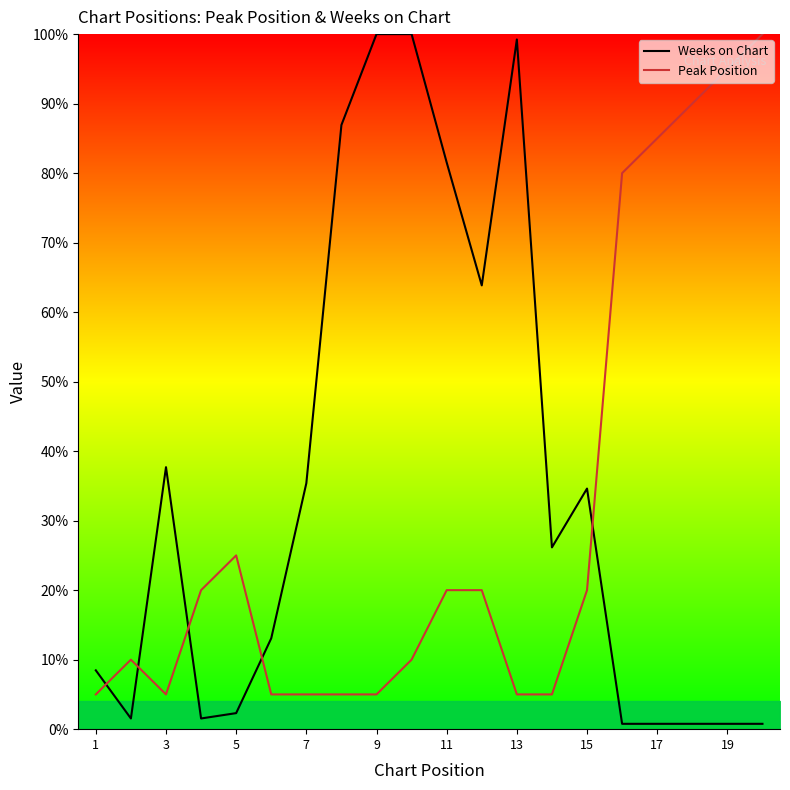

What is the highest value of the Weeks on Chart series?

100.0